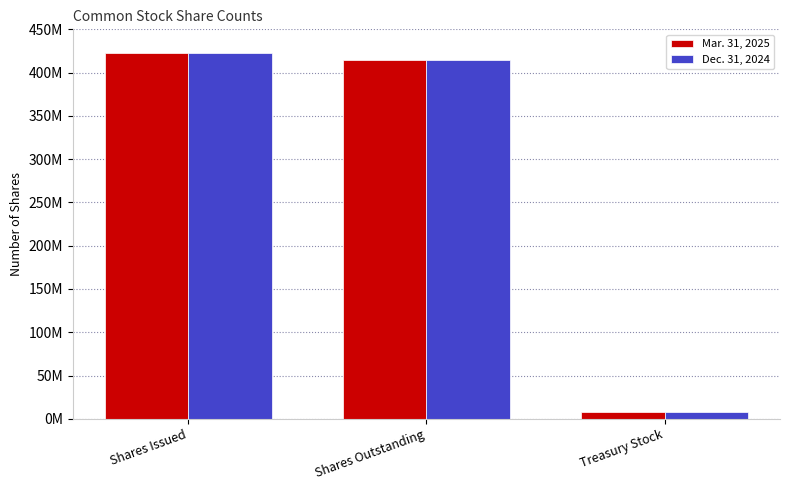

What is the label of the 2nd bar from the left?

Shares Outstanding